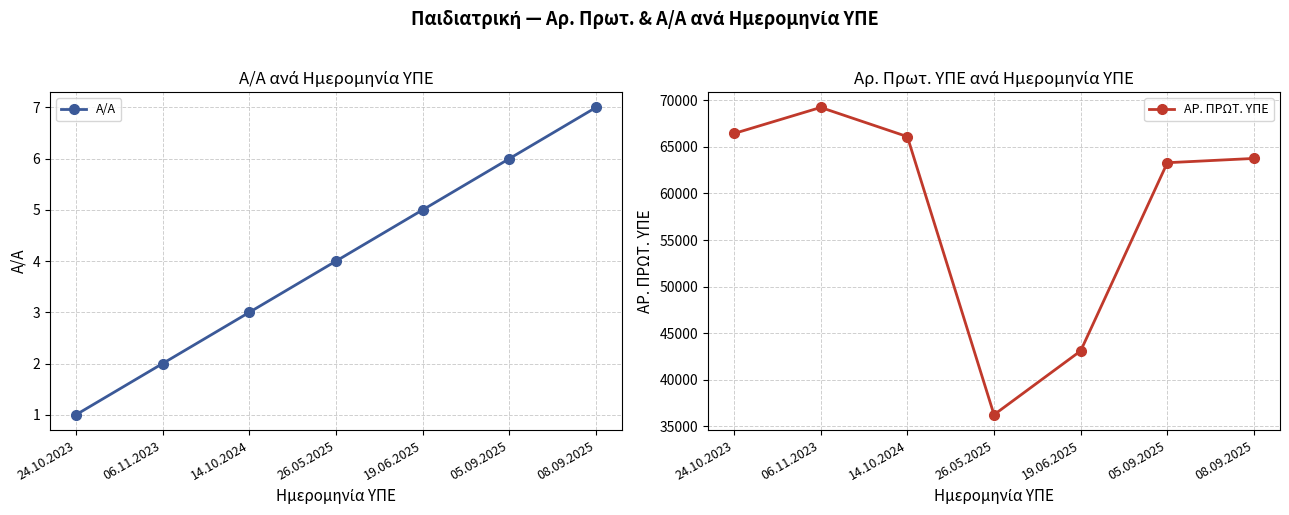

Which category has the highest value in the Α/Α series?

08.09.2025